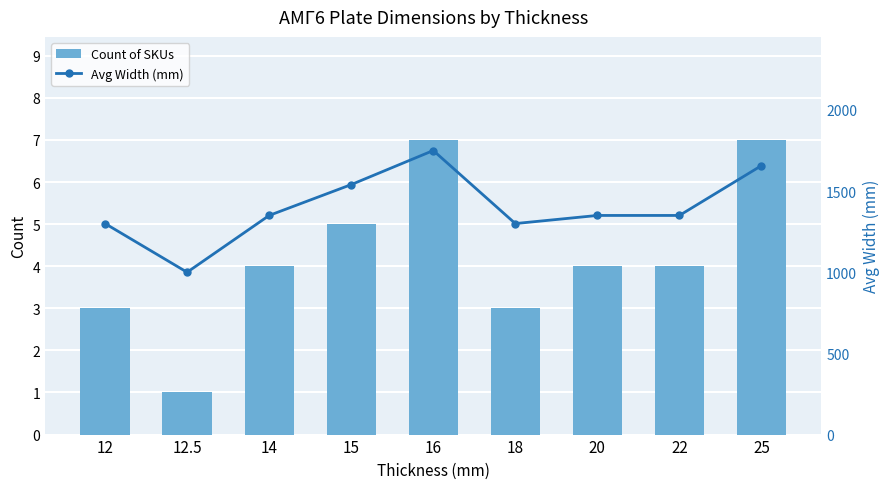

What is the sum of the Count of SKUs values at 18 and 22?

7